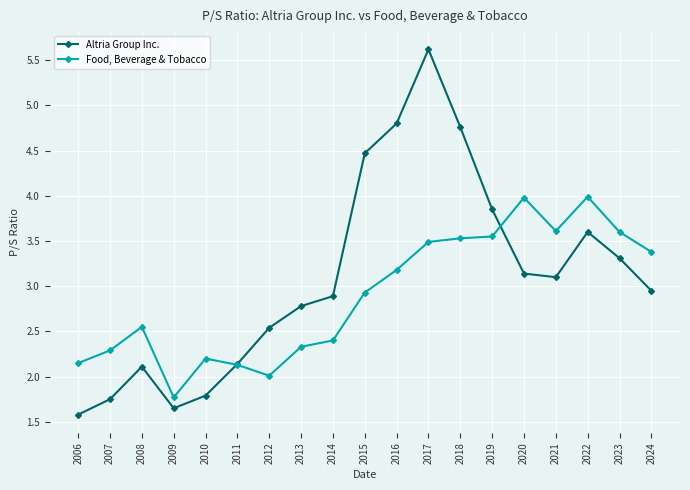

What is the spread (max minus min) of values at 2010?

0.4